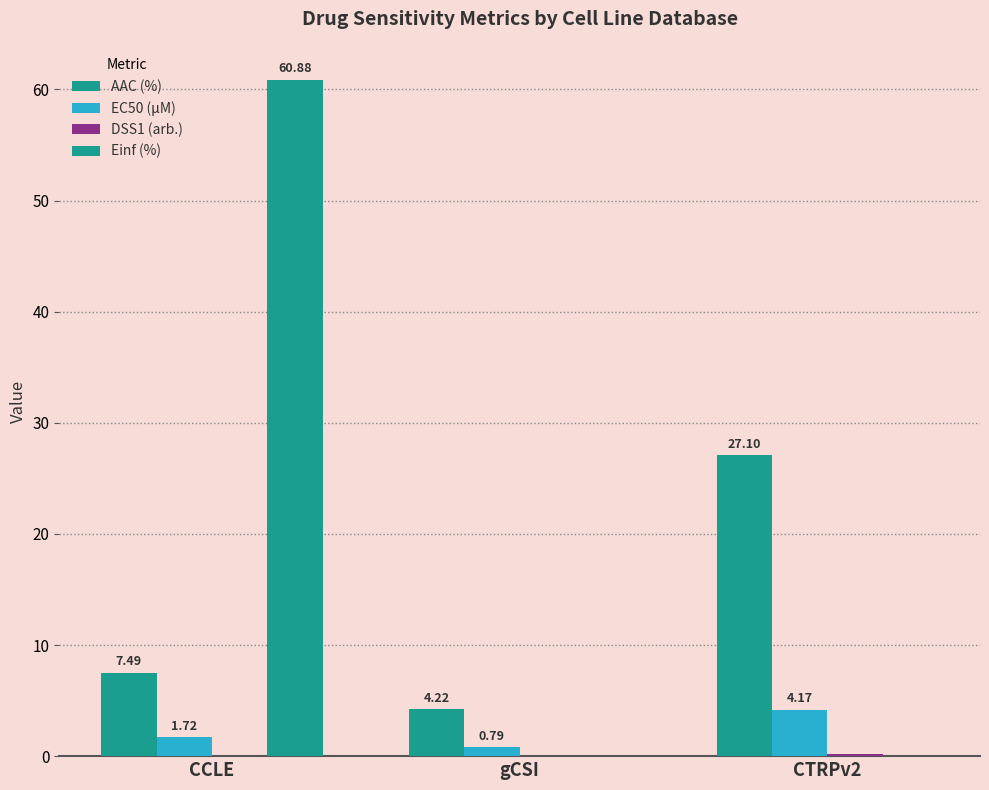

Which series has the largest total across all categories?

Einf (%)